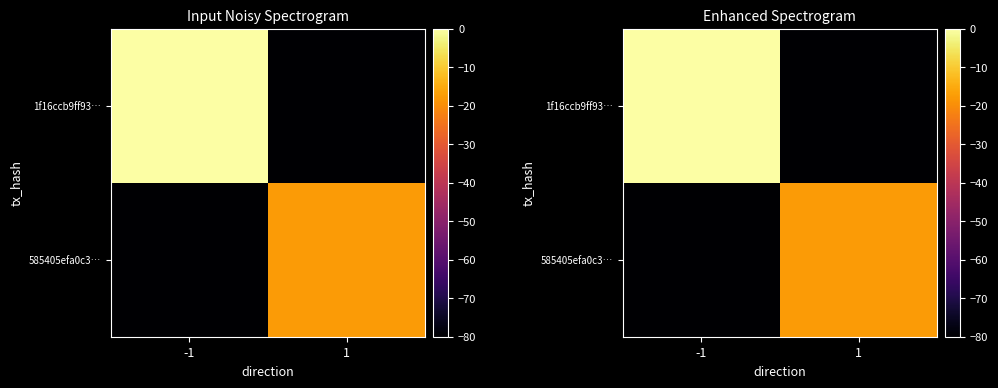

Which category has the lowest value across all series?

1